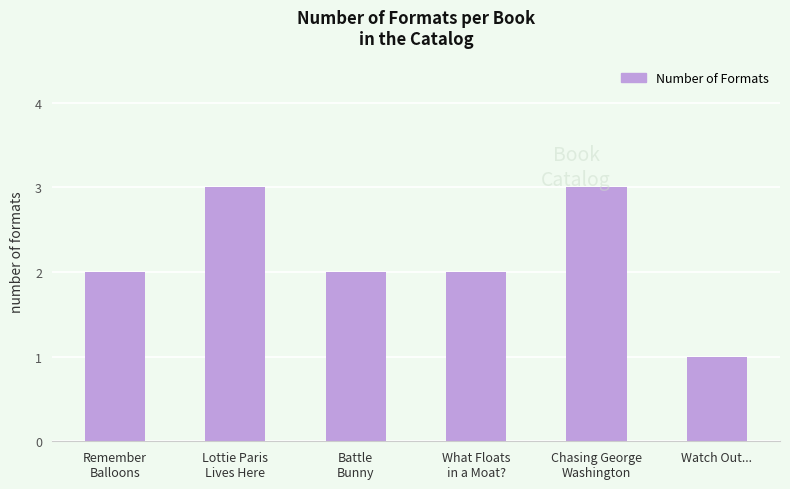

Which category has the lowest value across all series?

Watch Out...